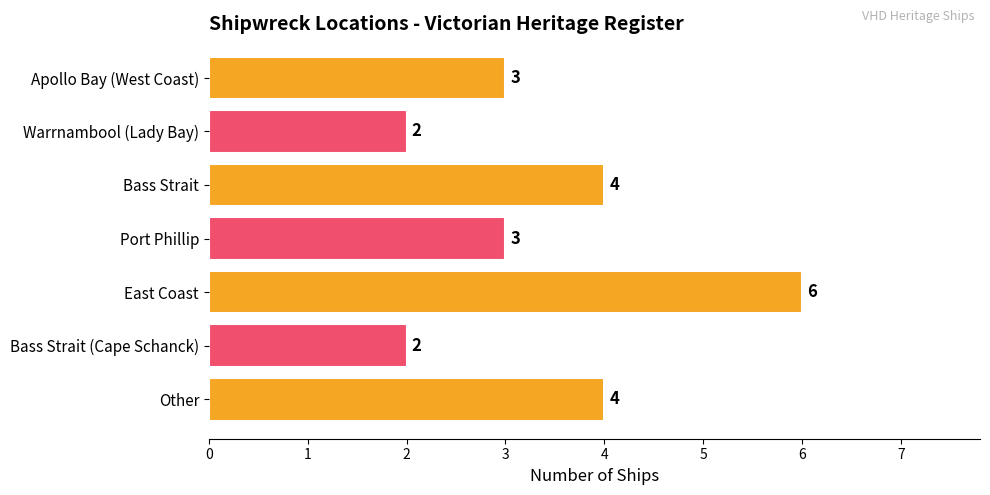

The value at Bass Strait (Cape Schanck) is 2. True or false?

True